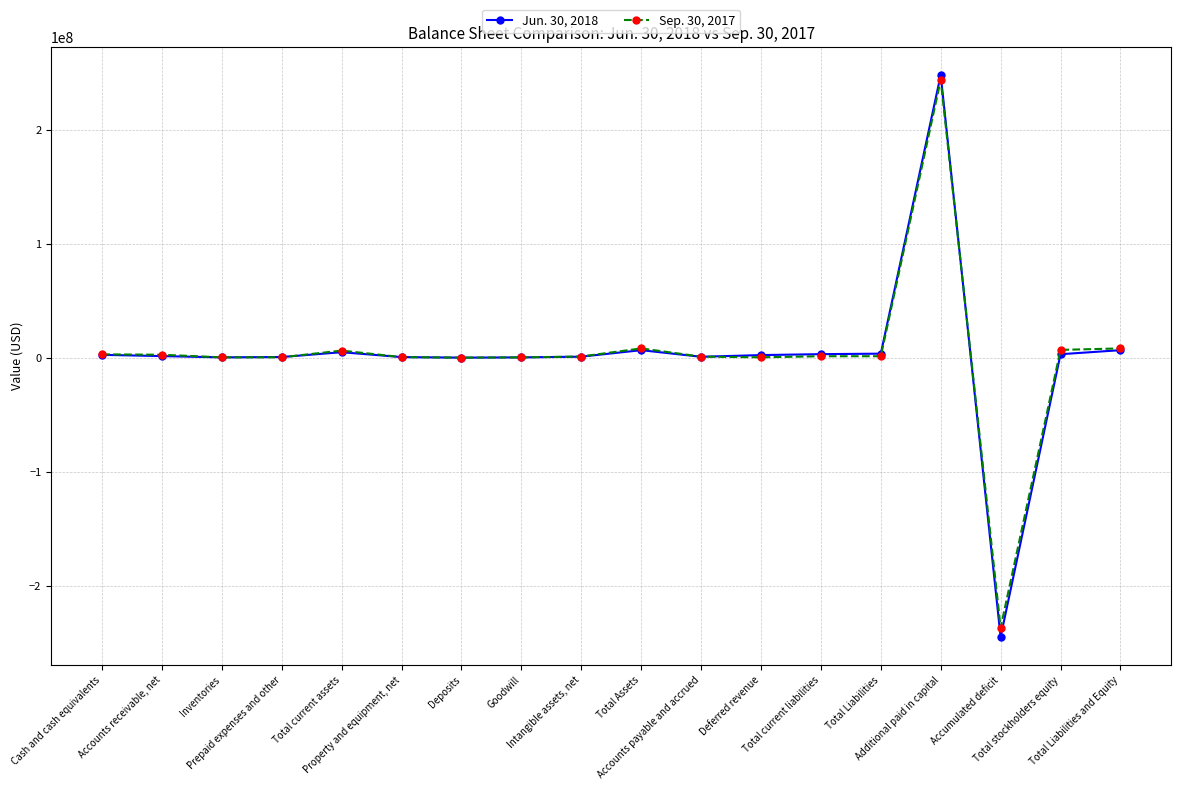

Which series has the widest spread of values?

Jun. 30, 2018